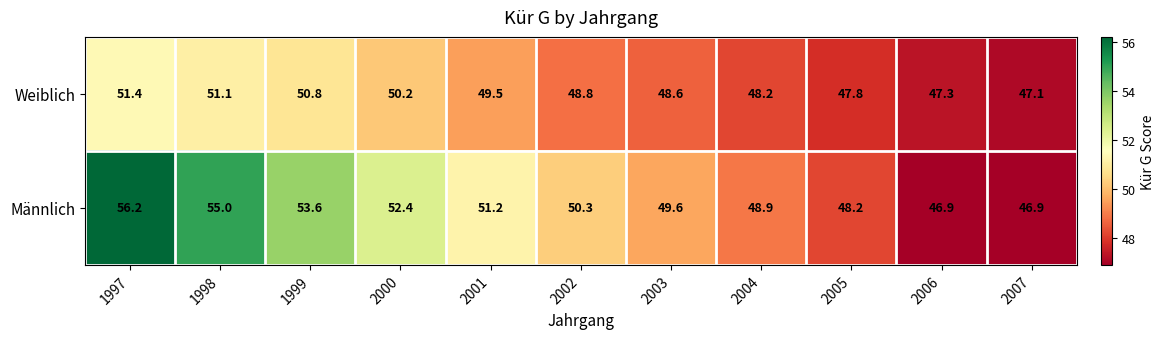

Reading left to right, what are all the values shown in this chart?

Weiblich: 51.4	51.1	50.8	50.2	49.5	48.8	48.6	48.2	47.8	47.3	47.1
Männlich: 56.2	55.0	53.6	52.4	51.2	50.3	49.6	48.9	48.2	46.9	46.9